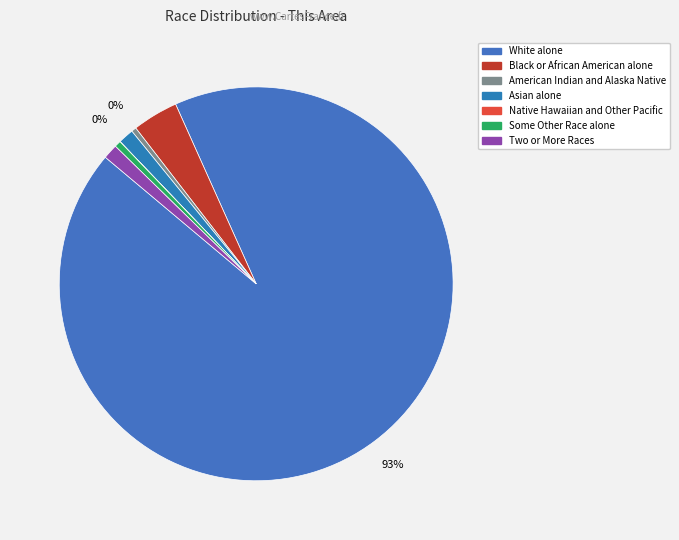

Which slice is the largest?

White alone